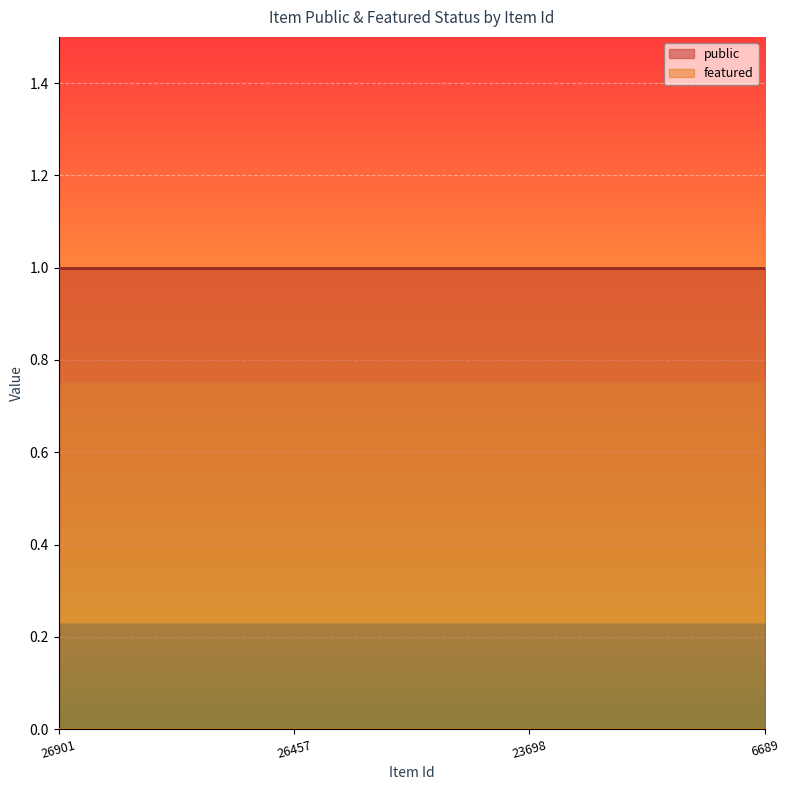

True or false: public has more than 1 points higher than both neighbors.

False